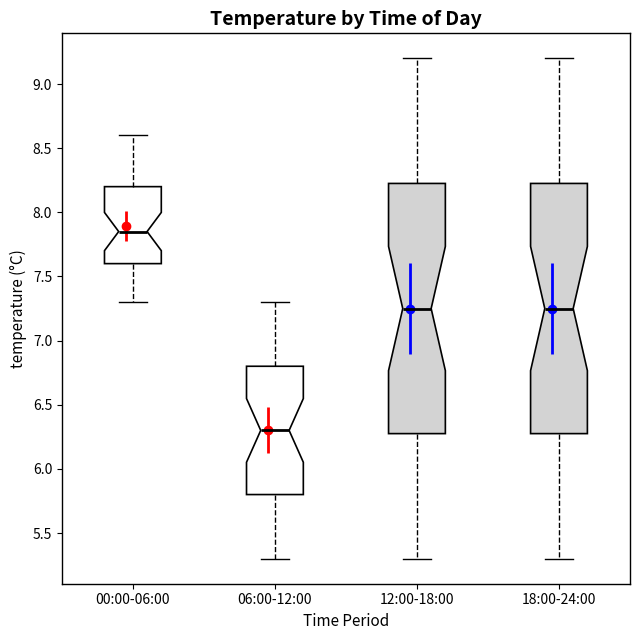

Reading left to right, read every box against the y-axis: the position of its median line, the range the box covers, and the ends of its whiskers. The values are not printed on the chart, so give them approximately, as read against the axis.

00:00-06:00: median 7.85, box 7.60 to 8.20, whiskers 7.30 to 8.60
06:00-12:00: median 6.30, box 5.80 to 6.80, whiskers 5.30 to 7.30
12:00-18:00: median 7.25, box 6.30 to 8.25, whiskers 5.30 to 9.20
18:00-24:00: median 7.25, box 6.30 to 8.25, whiskers 5.30 to 9.20